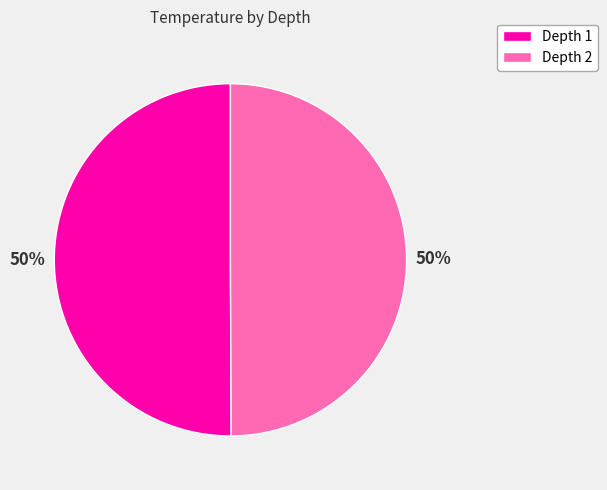

To the nearest percent, what portion does Depth 1 represent?

50%